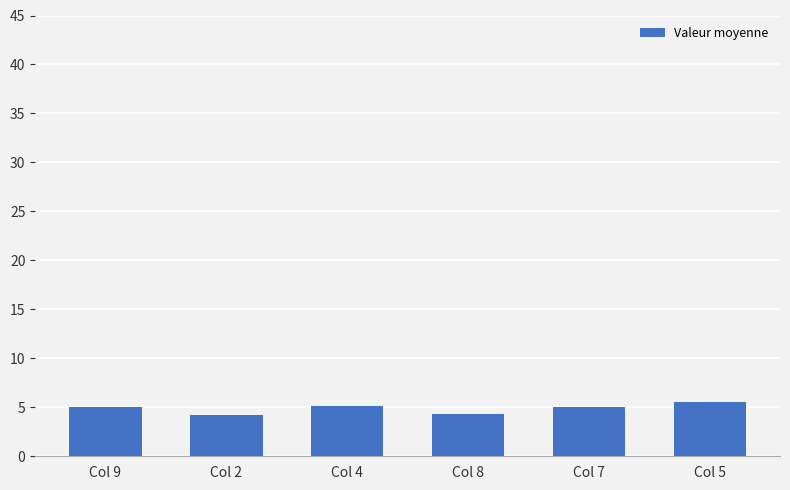

What is the smallest value displayed?

4.2